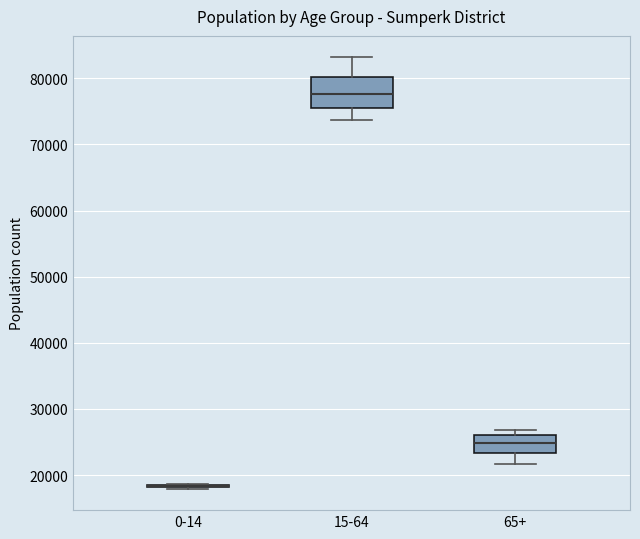

Which box is the tallest, from its lower edge to its upper edge?

15-64